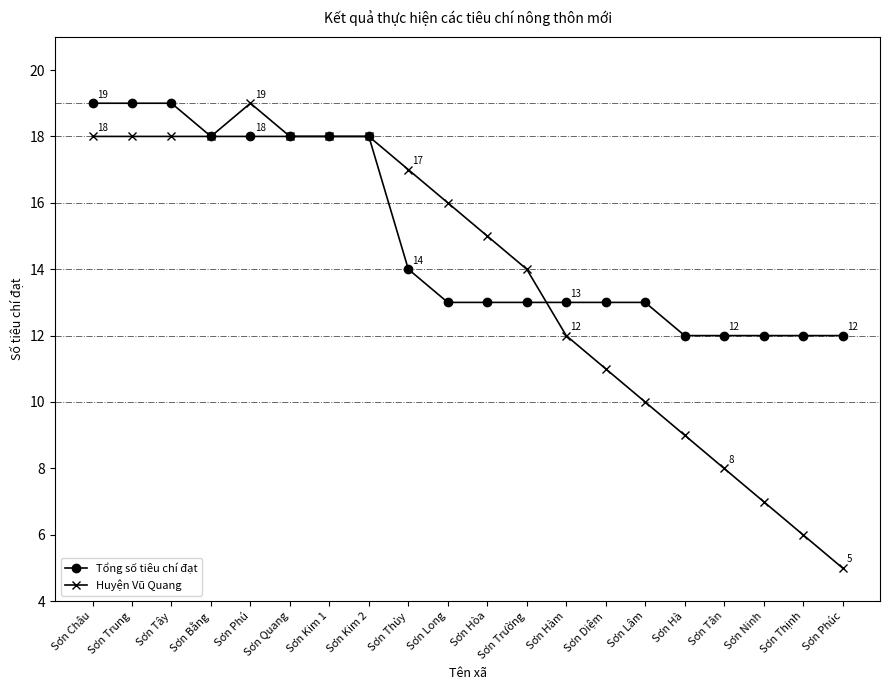

How many lines are shown in the chart?

2